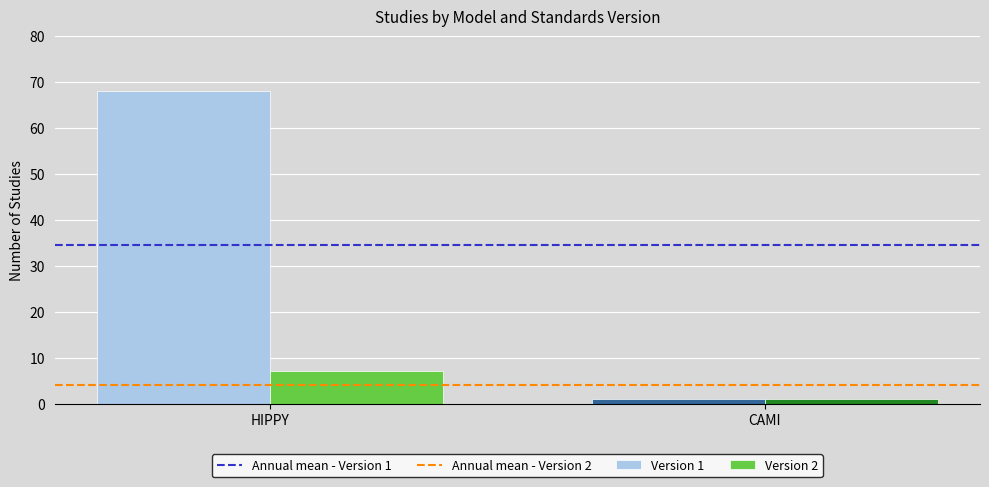

Is it true that Version 1 equals 68 at HIPPY?

True